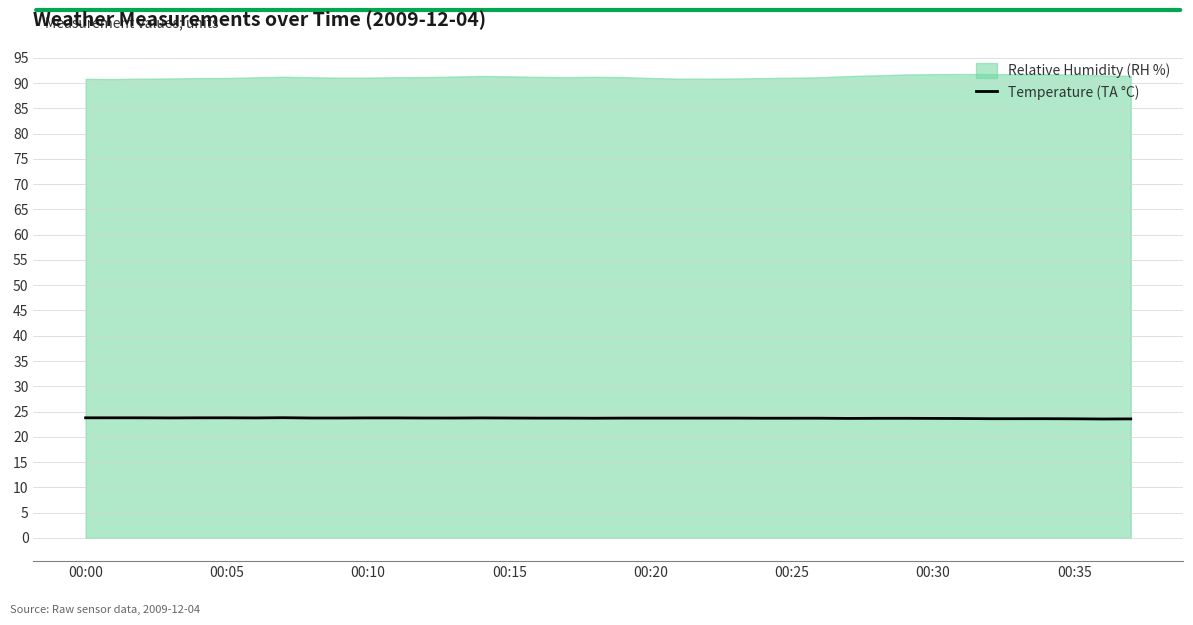

What position from the left is 13?

14